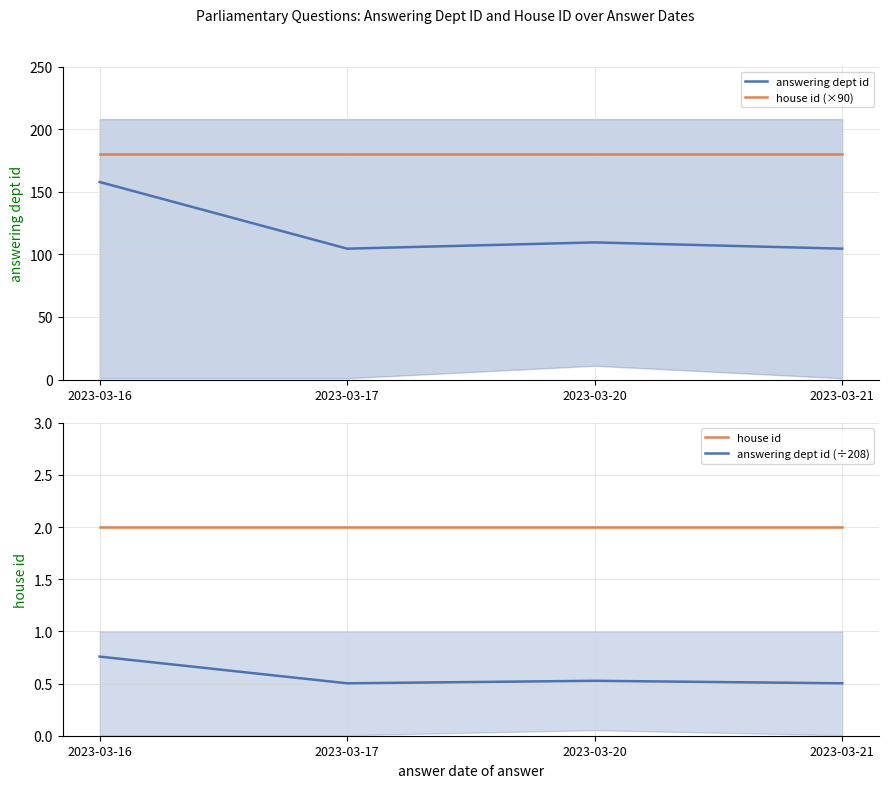

True or false: house id and house id (×90) cross at least once.

False